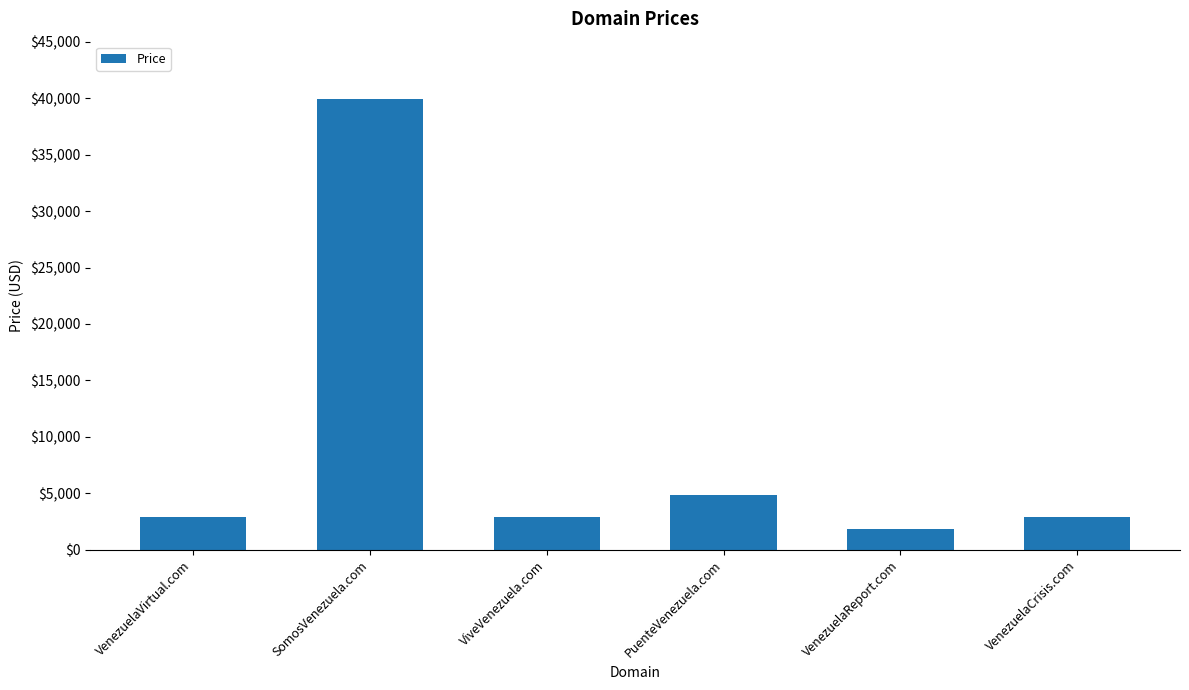

Which category has the lowest value across all series?

VenezuelaReport.com